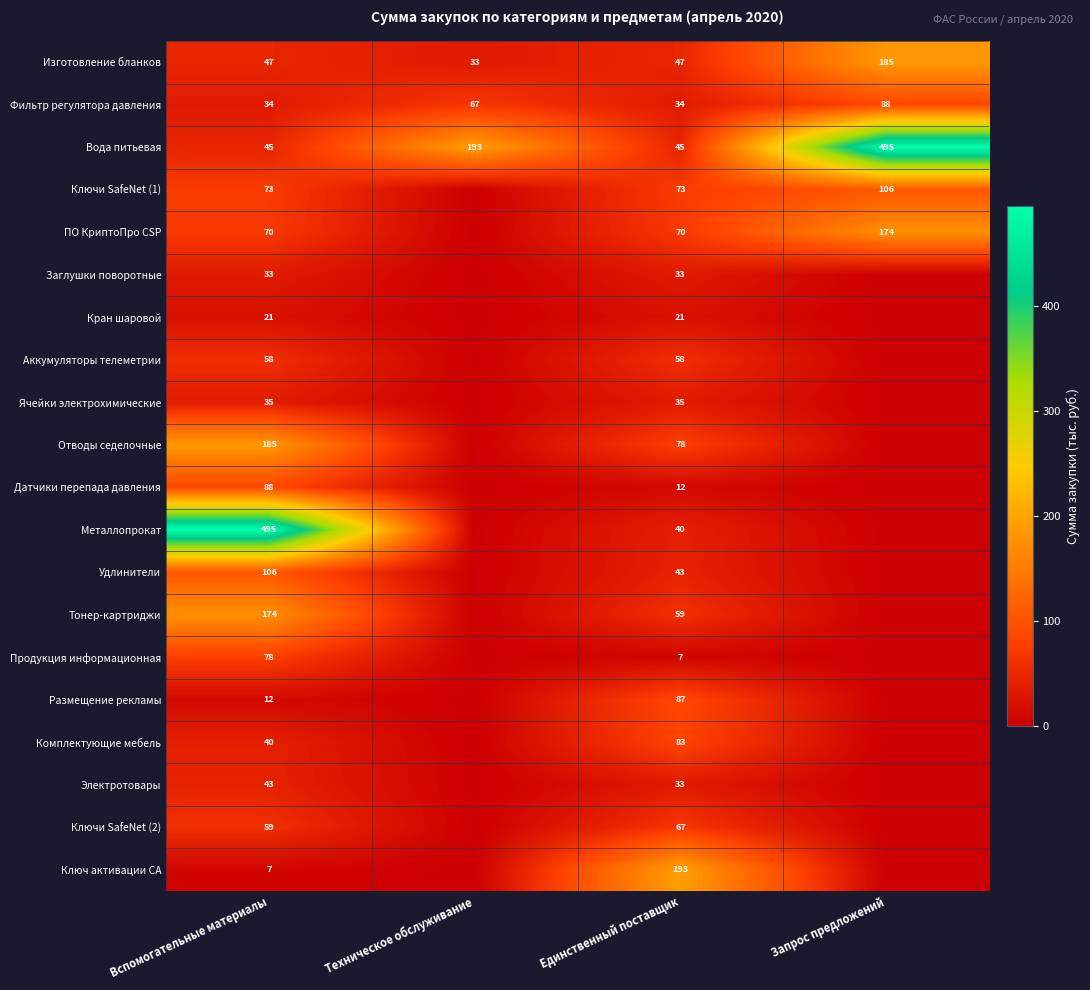

What is the spread (max minus min) of values at Вспомогательные материалы?

488